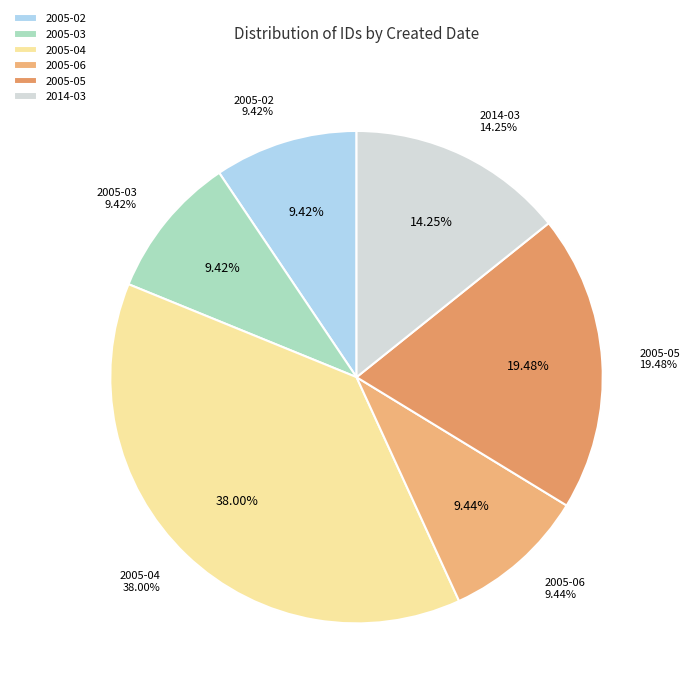

Between 2005-04-11 (1) and 2005-03-27, which is larger?

2005-04-11 (1)